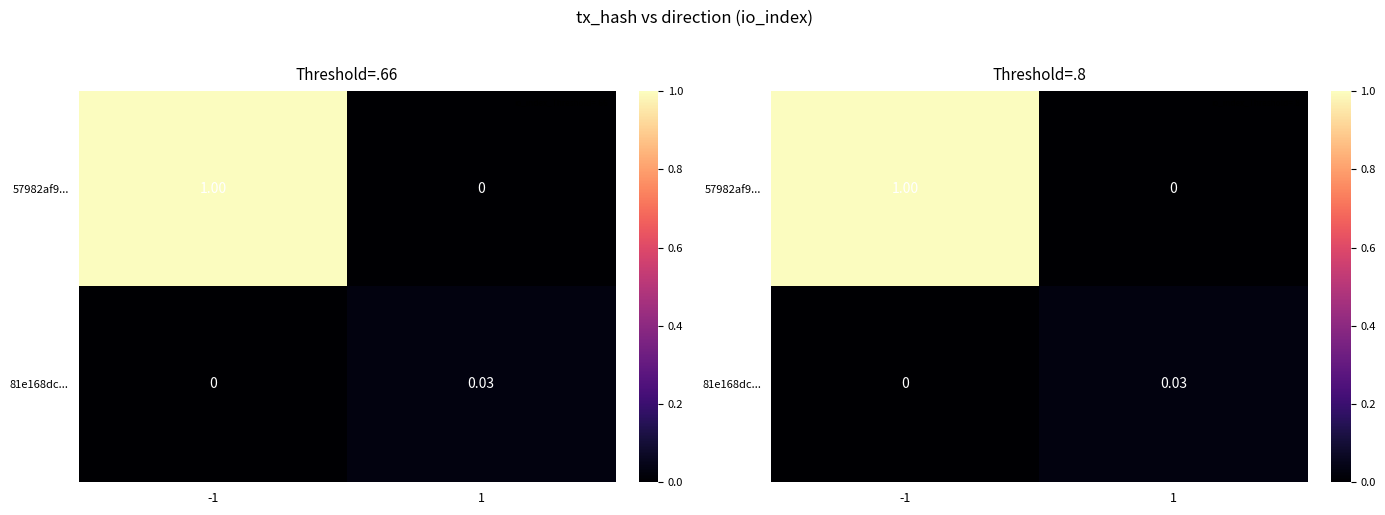

What is the difference between the highest and lowest values at -1?

1.0